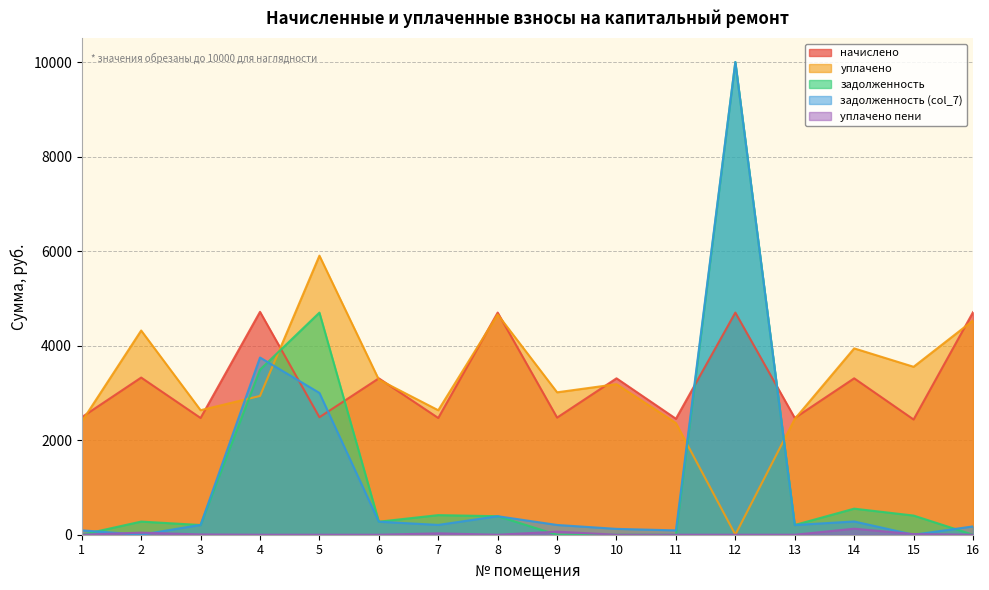

What are all the series names shown in the legend?

начислено, уплачено, задолженность, задолженность (col_7), уплачено пени